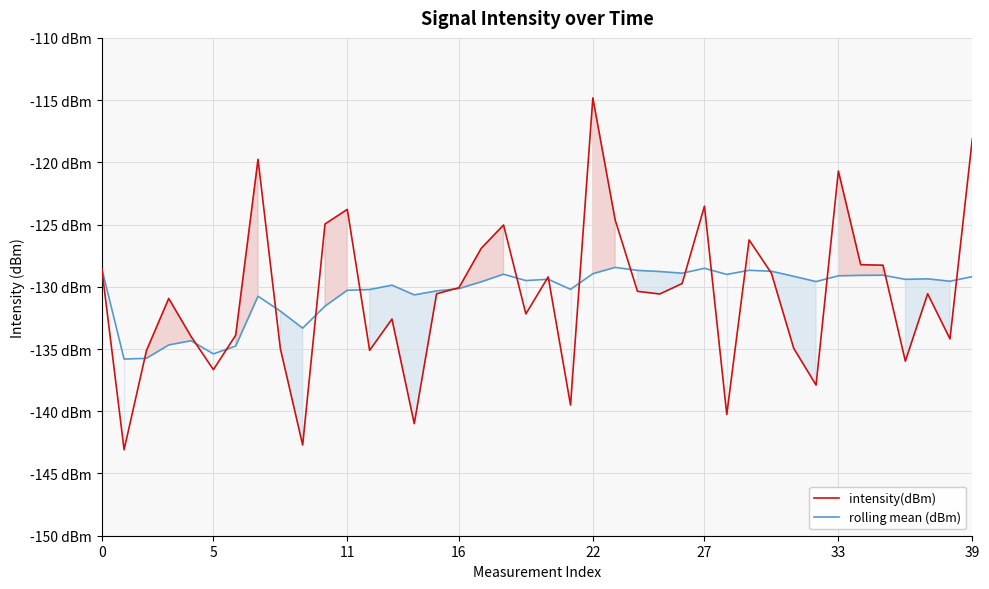

The value of intensity(dBm) at 16 is -187.8. True or false?

False